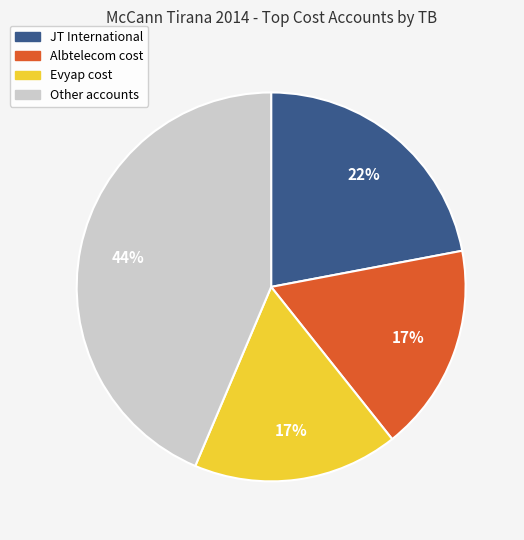

To the nearest percent, what is the average slice percentage?

25%